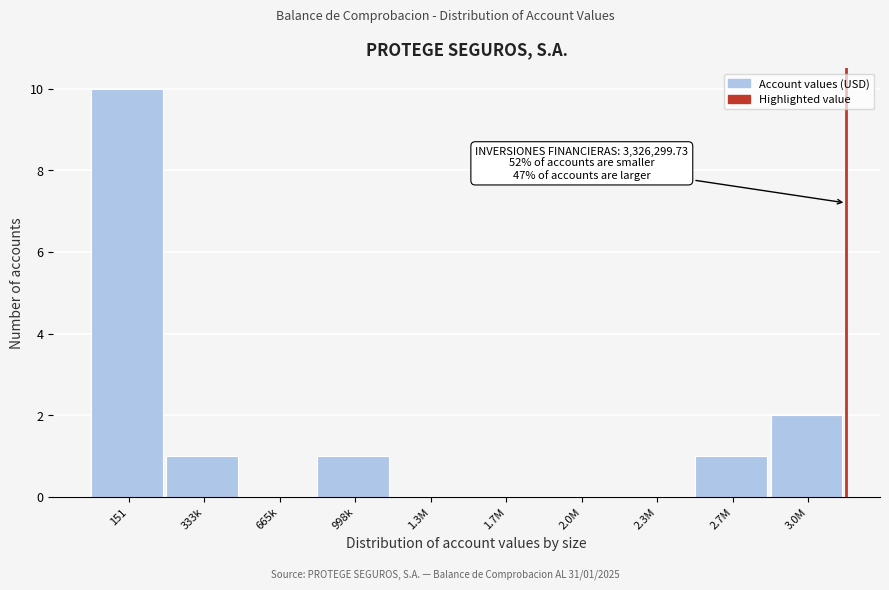

Reading right to left, list all the values displayed in this chart.

3.0M=2	2.7M=1	2.3M=0	2.0M=0	1.7M=0	1.3M=0	998k=1	665k=0	333k=1	151=10